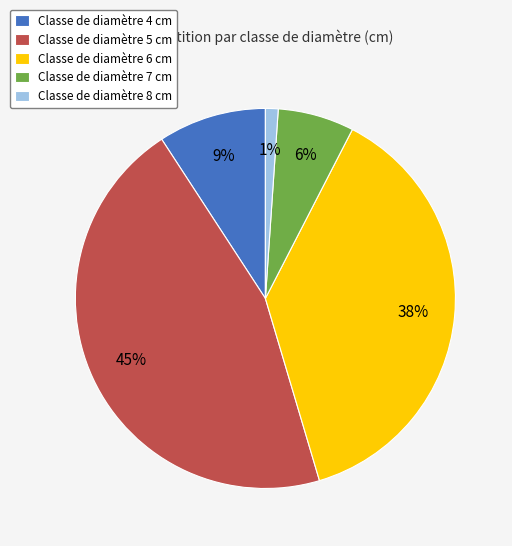

What is the ratio of the value at Classe de diamètre 7 cm to the value at Classe de diamètre 4 cm?

0.7